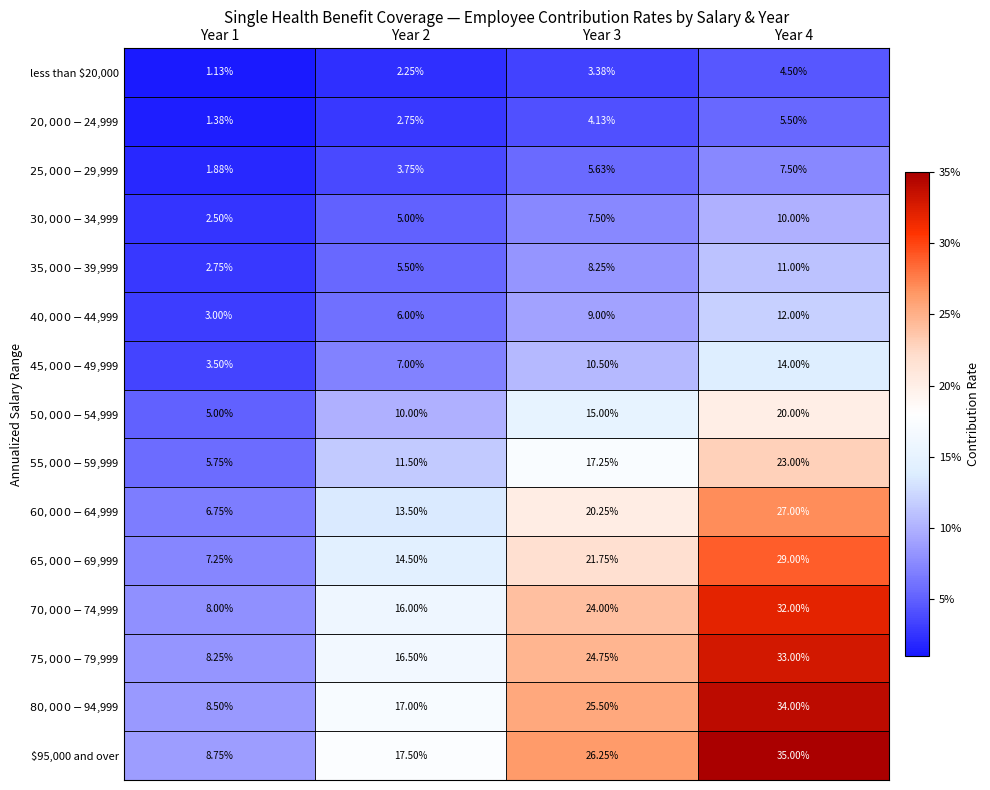

Between Year 1 and Year 2, which is larger?

Year 2